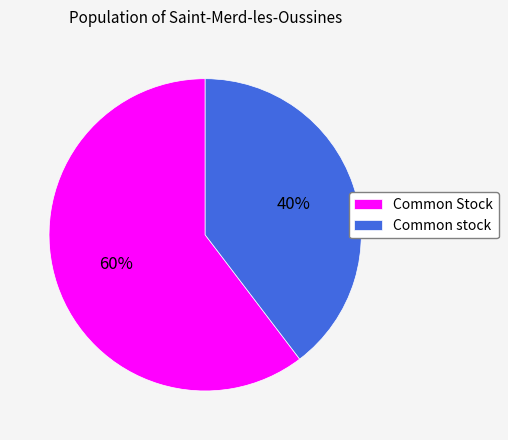

Which slice is the largest?

Common Stock